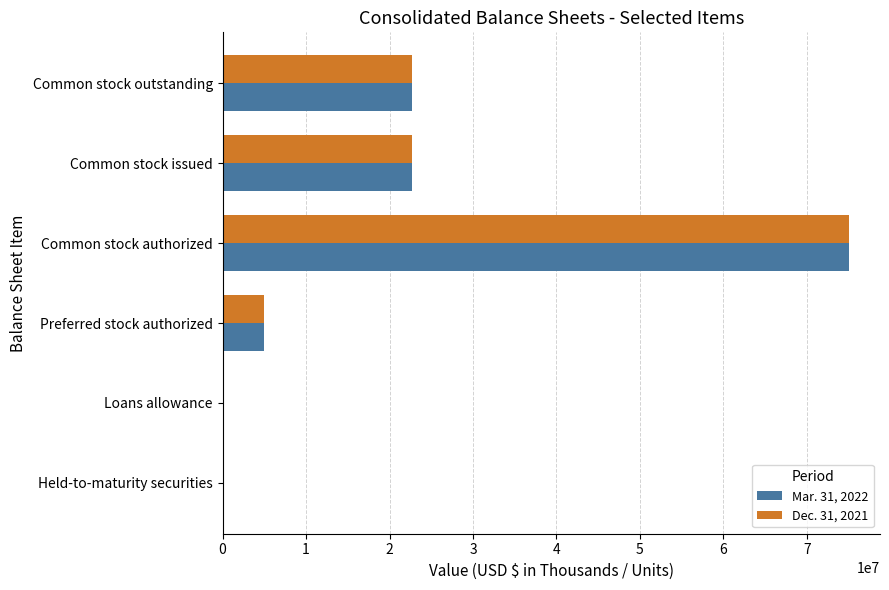

At which category is the sum across all series the highest?

Common stock authorized